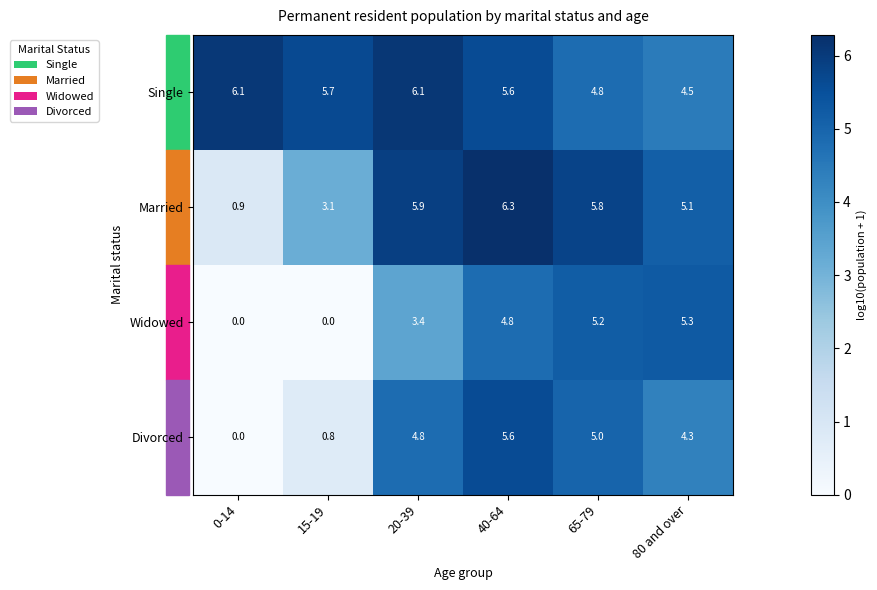

Count the number of categories in the chart.

6